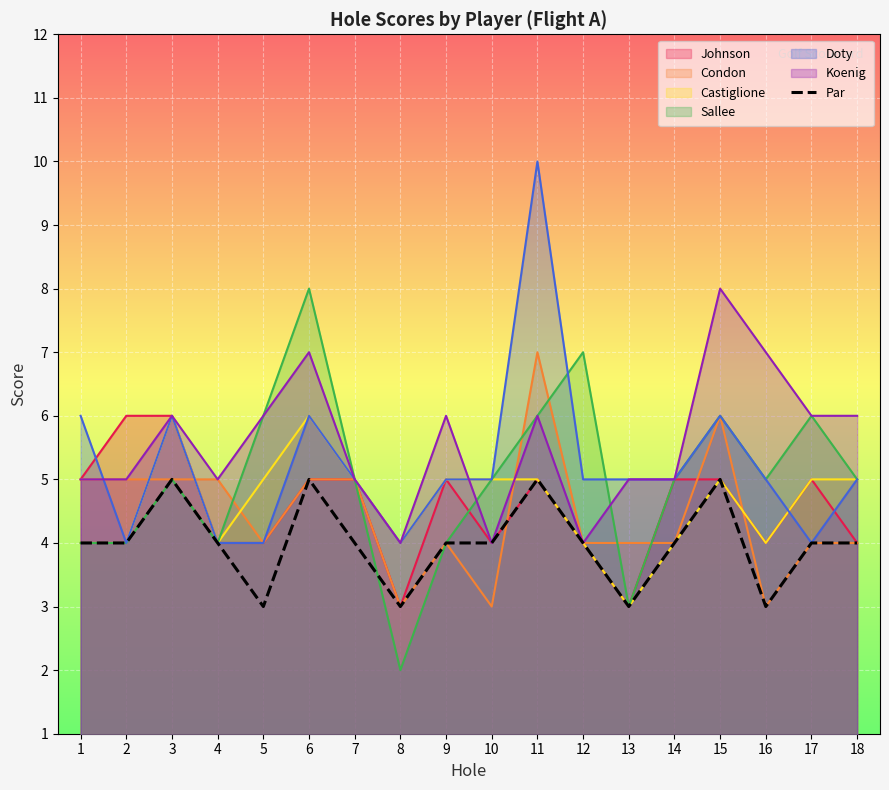

What is the average value?

4